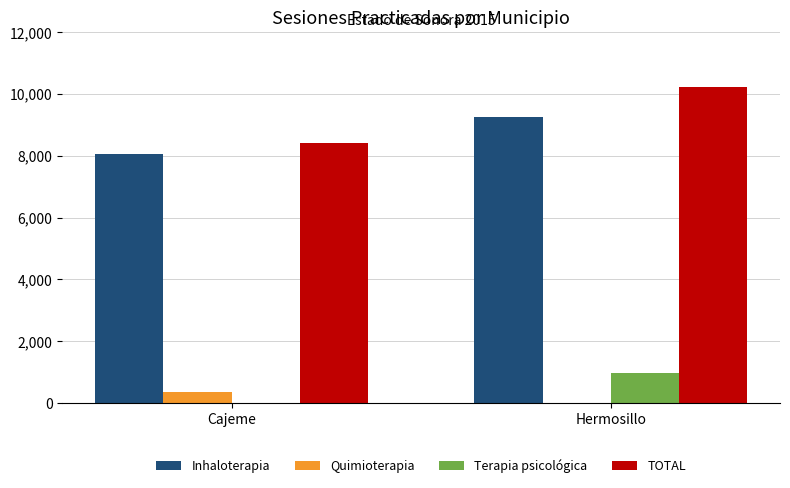

How many groups of bars are there?

2